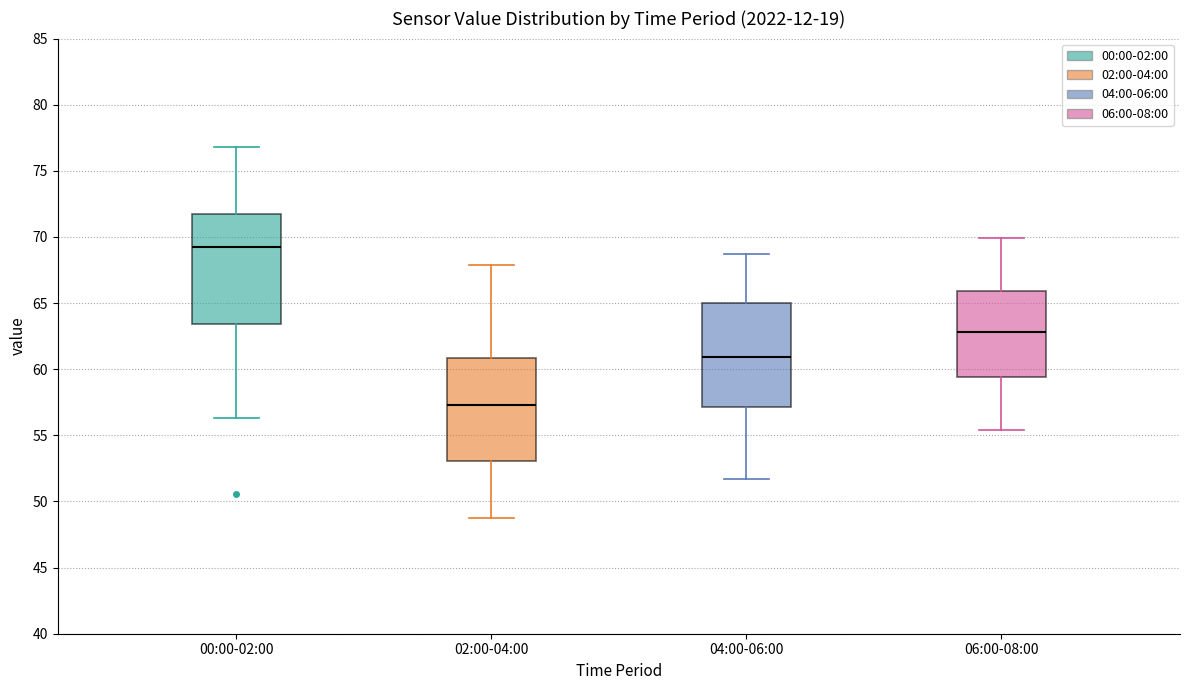

Reading left to right, transcribe this box plot: for each box, give where its median line is, the range the box spans, and where its two whiskers end, as read against the y-axis. The values are not printed on the chart, so give them approximately, as read against the axis.

00:00-02:00: median 69.0, box 63.5 to 72.0, whiskers 56.5 to 77.0
02:00-04:00: median 57.5, box 53.0 to 61.0, whiskers 49.0 to 68.0
04:00-06:00: median 61.0, box 57.0 to 65.0, whiskers 51.5 to 68.5
06:00-08:00: median 63.0, box 59.5 to 66.0, whiskers 55.5 to 70.0